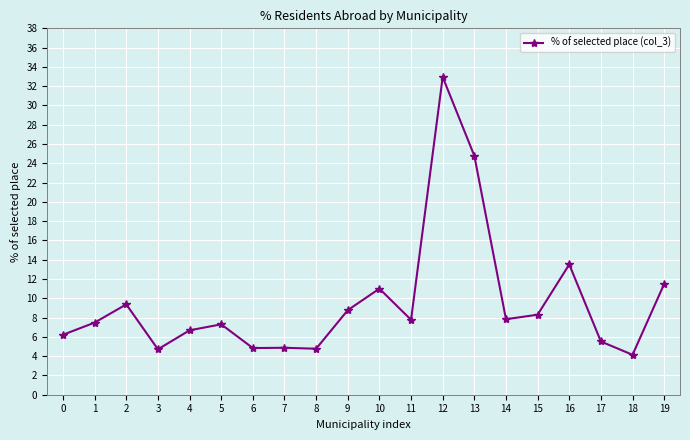

What is the value of the 19th point from the left?

4.1